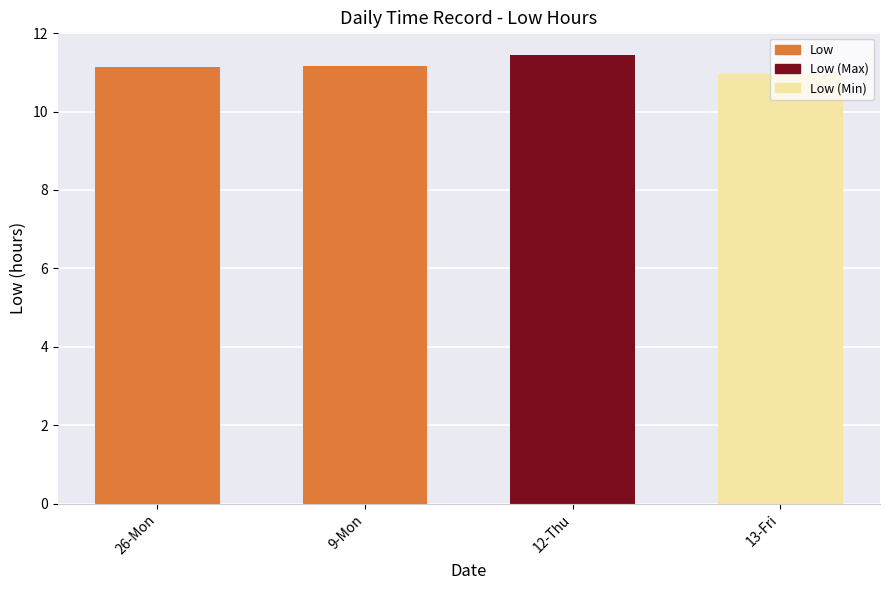

Approximately how many times larger is the value at 26-Mon compared to 9-Mon?

1.0